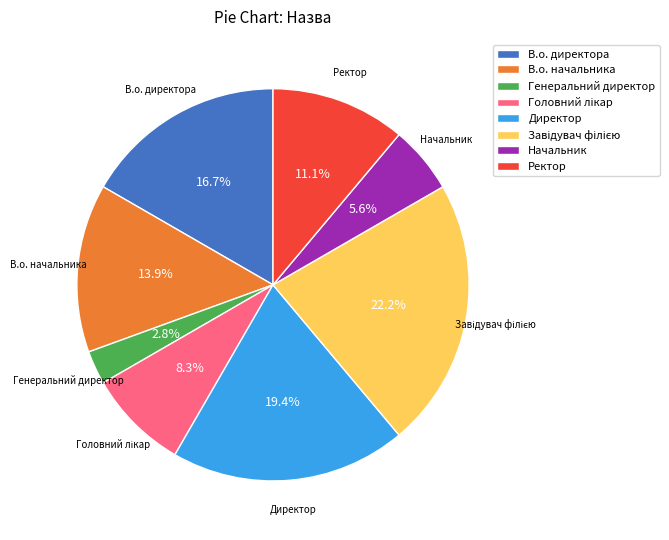

Do Директор and Генеральний директор together represent more than half of the pie?

No